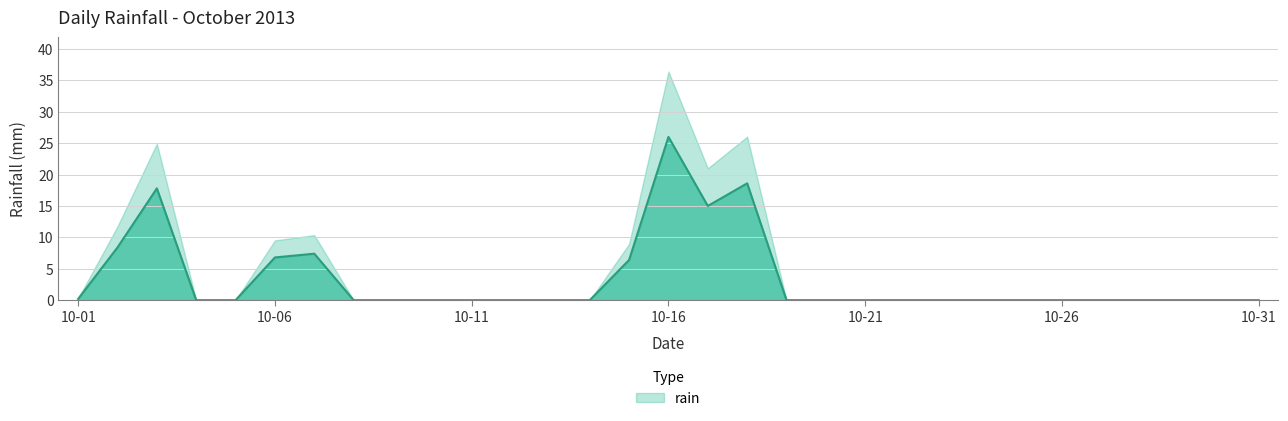

Reading left to right, what are all the values shown in this chart?

0.2	8.4	17.8	0.0	0.0	6.8	7.4	0.0	0.0	0.0	0.0	0.0	0.0	0.0	6.4	26.0	15.0	18.6	0.0	0.0	0.0	0.0	0.0	0.0	0.0	0.0	0.0	0.0	0.0	0.0	0.0